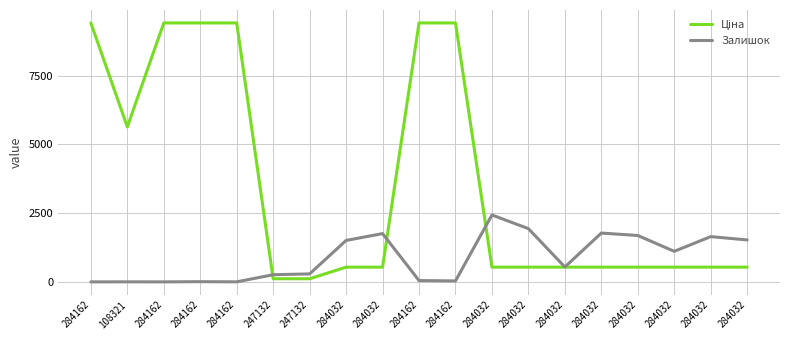

Does the chart have visible grid lines?

Yes